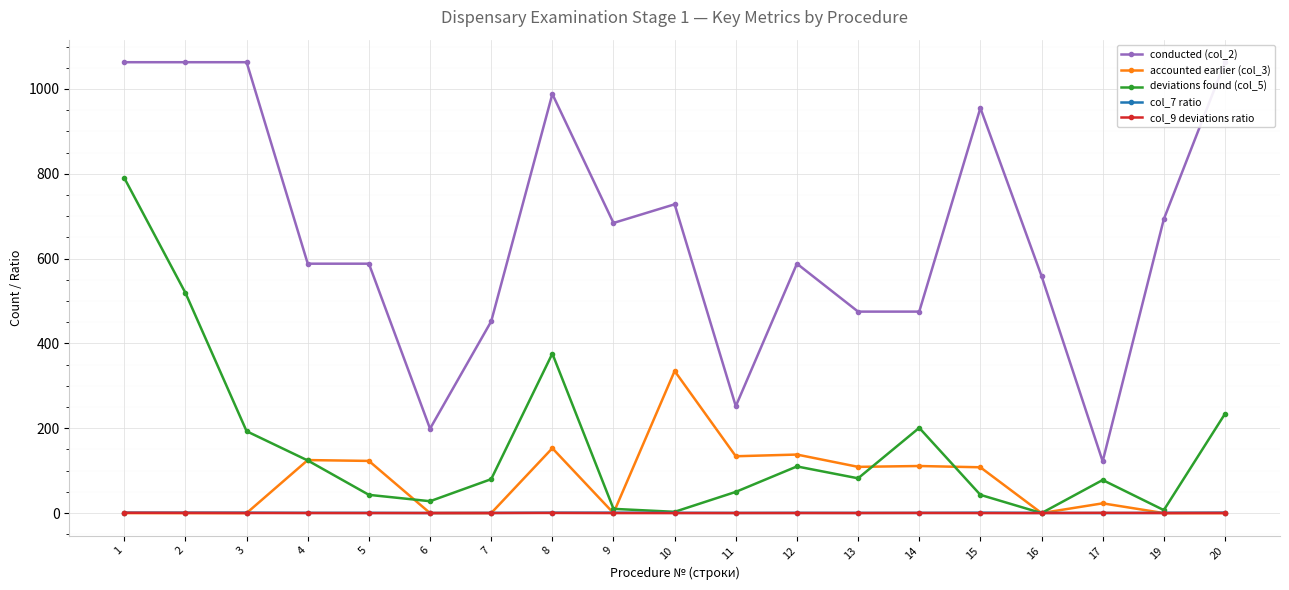

At how many categories does at least one series exceed 1008?

4